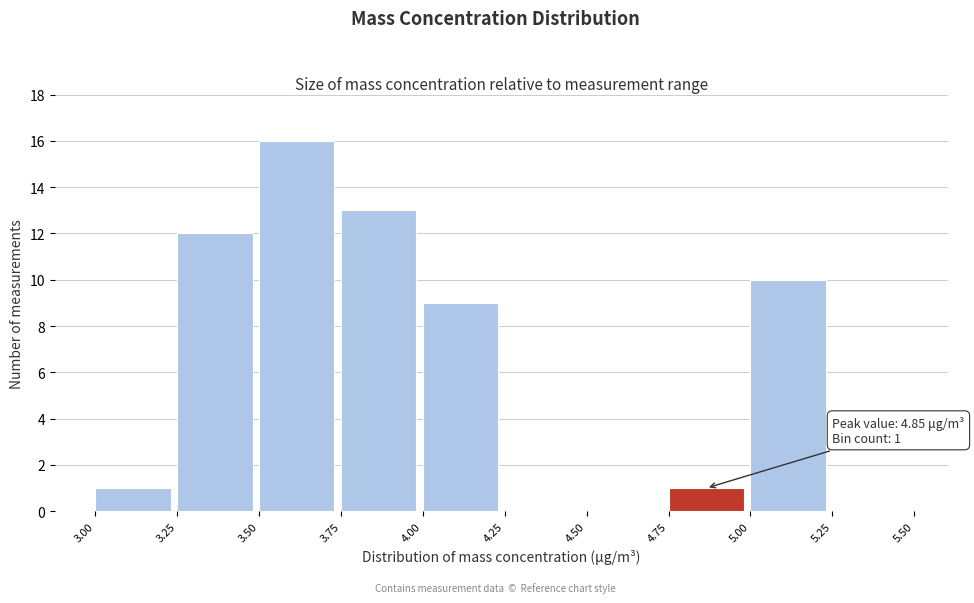

Over which range of the x-axis is the bar tallest?

3.50 to 3.75